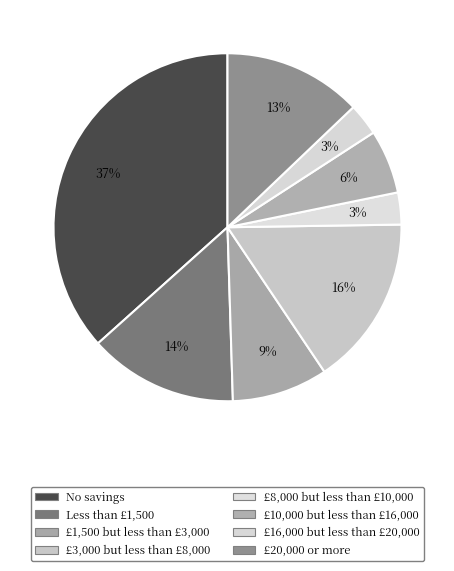

To the nearest percent, what is the combined percentage of Less than £1,500 and No savings?

50%